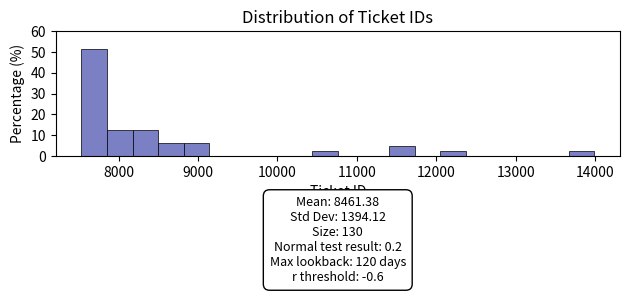

Around what value on the x-axis is the tallest bar? Give the approximate position of its centre, as read against the axis.

7700